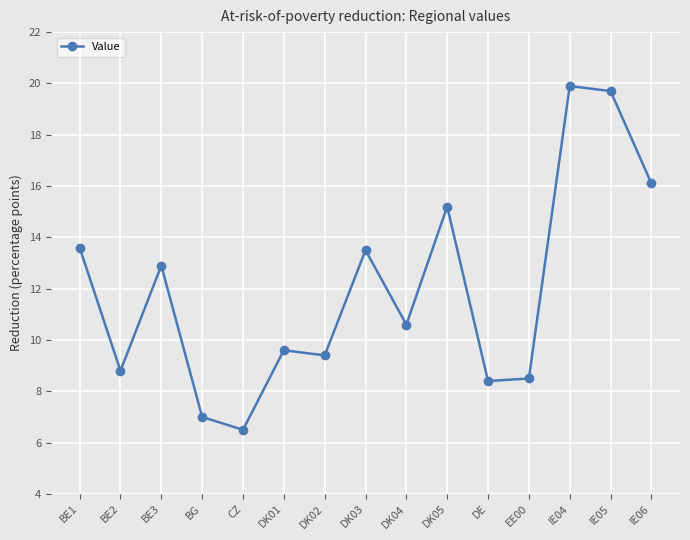

Is it true that the value at CZ is 4.3?

False